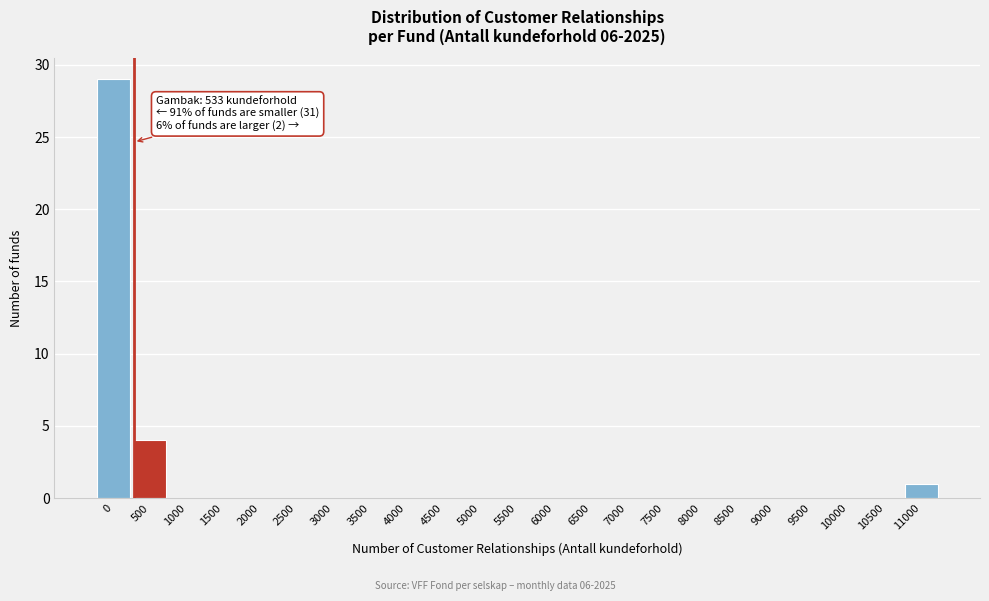

Reading left to right, extract all data points from this chart.

0=29	500=4	1000=0	1500=0	2000=0	2500=0	3000=0	3500=0	4000=0	4500=0	5000=0	5500=0	6000=0	6500=0	7000=0	7500=0	8000=0	8500=0	9000=0	9500=0	10000=0	10500=0	11000=1